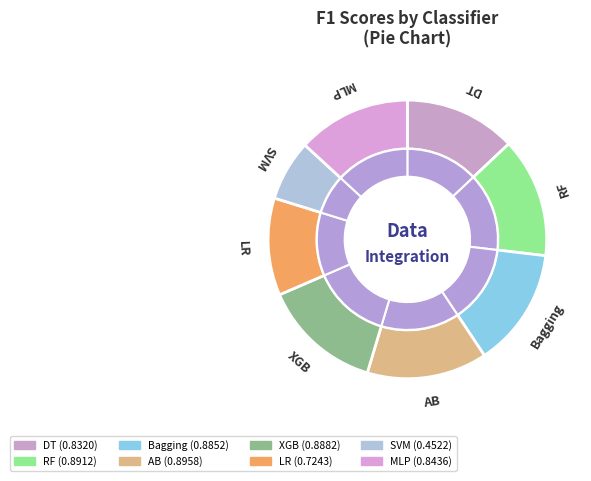

Is it true that LR is 21% of the pie?

False